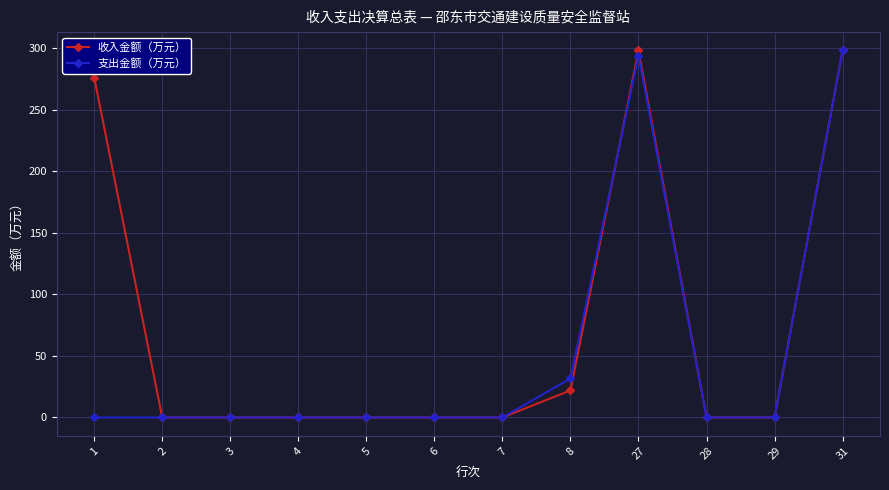

Reading left to right, extract all data points from this chart.

收入金额（万元）: 1=276.4	2=0.0	3=0.0	4=0.0	5=0.0	6=0.0	7=0.0	8=22.0	27=298.4	28=0.0	29=0.0	31=298.4
支出金额（万元）: 1=0.0	2=0.0	3=0.0	4=0.0	5=0.0	6=0.0	7=0.0	8=31.7	27=294.2	28=0.0	29=0.0	31=298.4